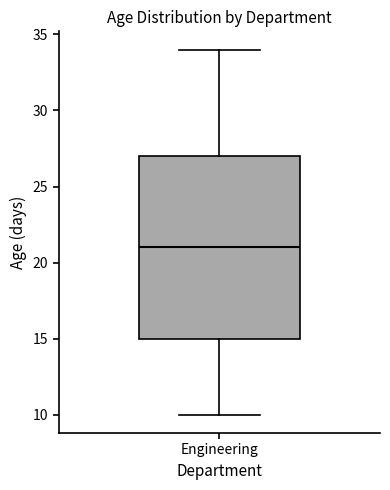

Read this box plot against the y-axis: the position of the median line, the range covered by the box, and the ends of both whiskers. The values are not printed on the chart, so give them approximately, as read against the axis.

median 21, box 15 to 27, whiskers 10 to 34